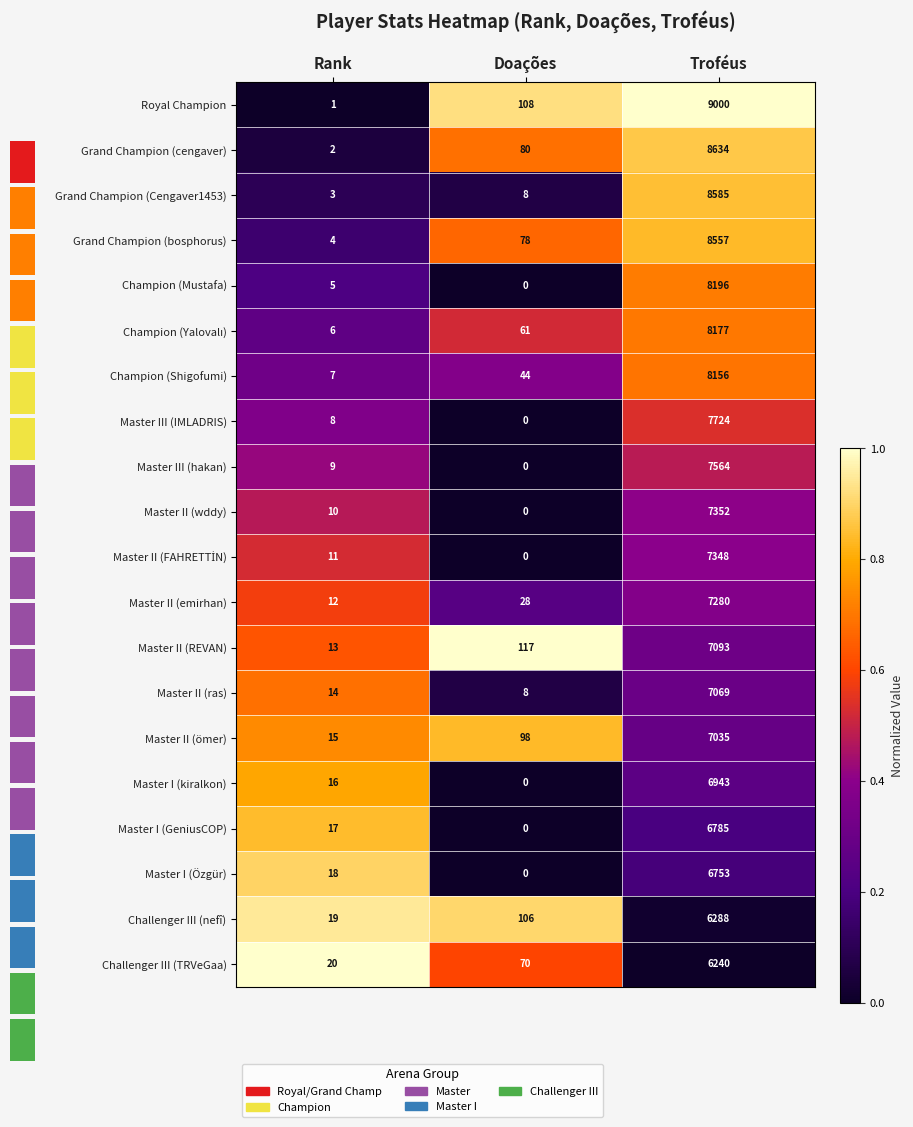

Rank the categories by Challenger III (nefî) value from highest to lowest.

Troféus, Doações, Rank